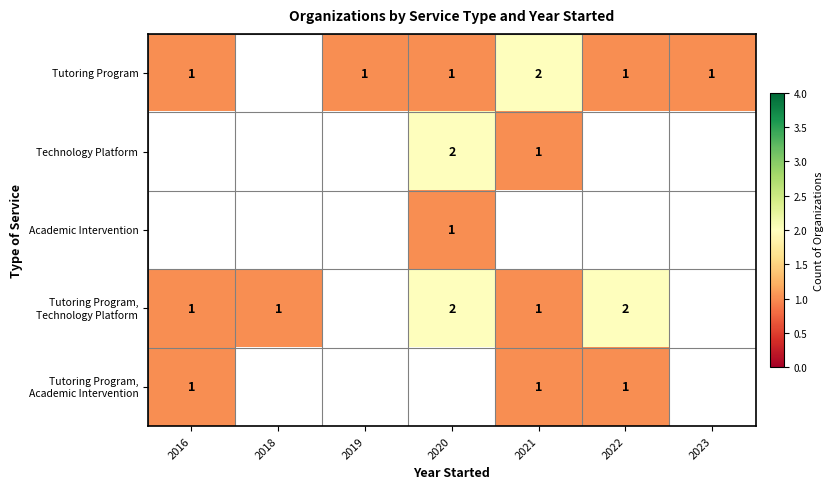

How many data points in Tutoring Program, Technology Platform are above 1?

2